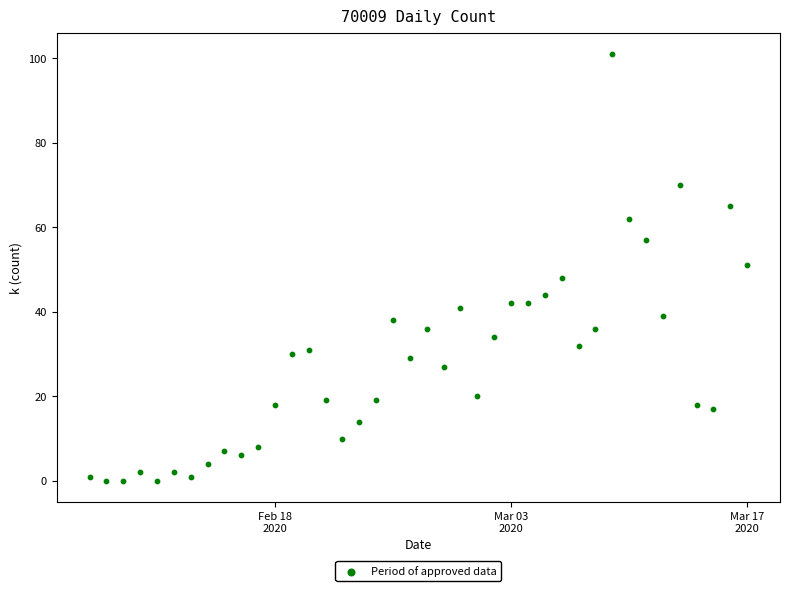

What is the range of X values (max minus min)?

39